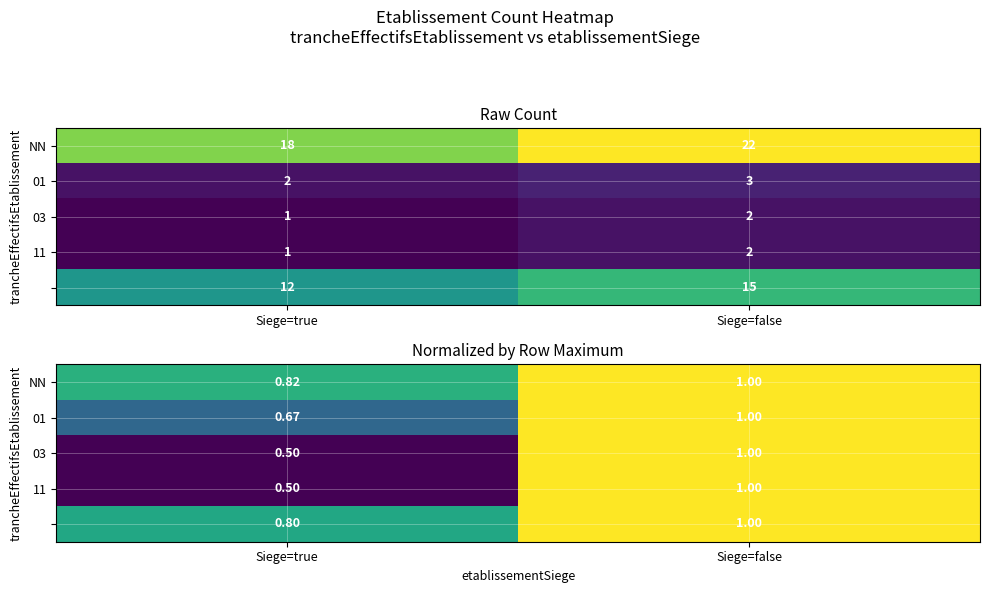

Read the NN value at Siege=true.

0.8